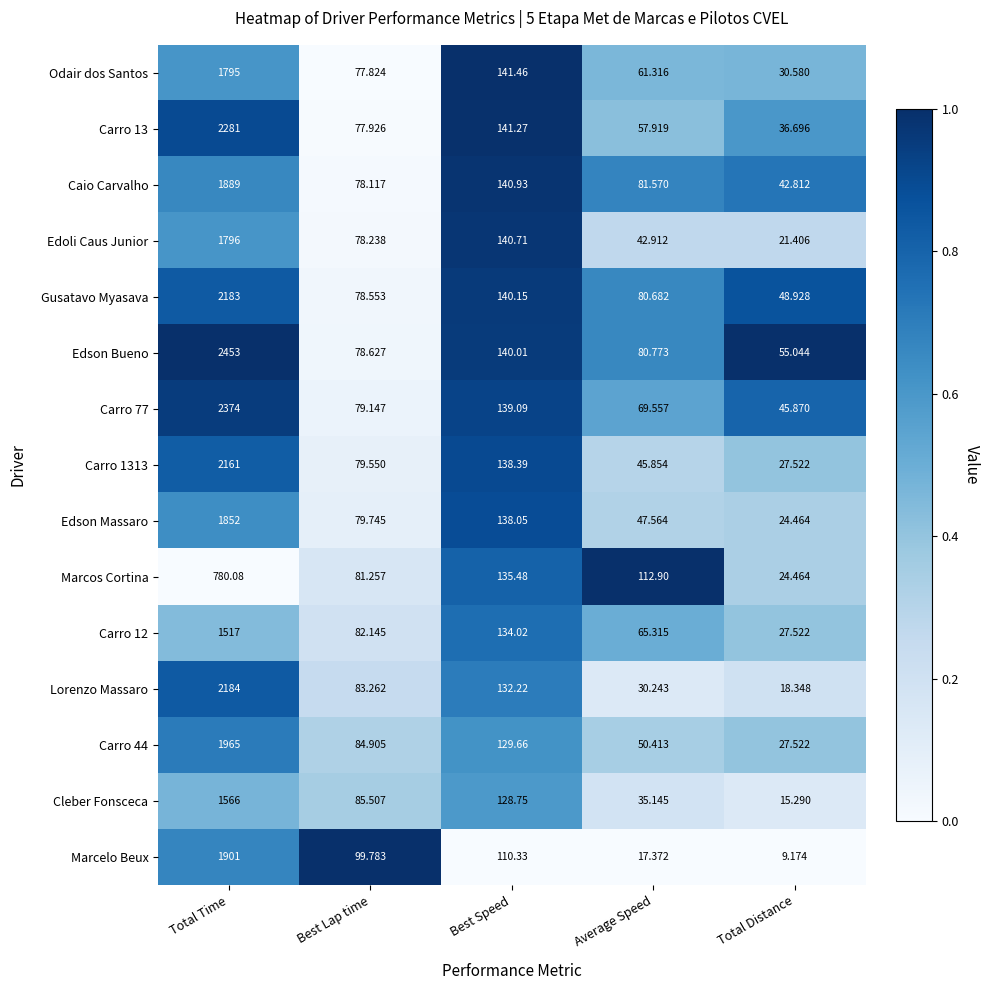

Is the value of Carro 1313 at Total Time greater than the value of Gusatavo Myasava at Best Lap time?

Yes